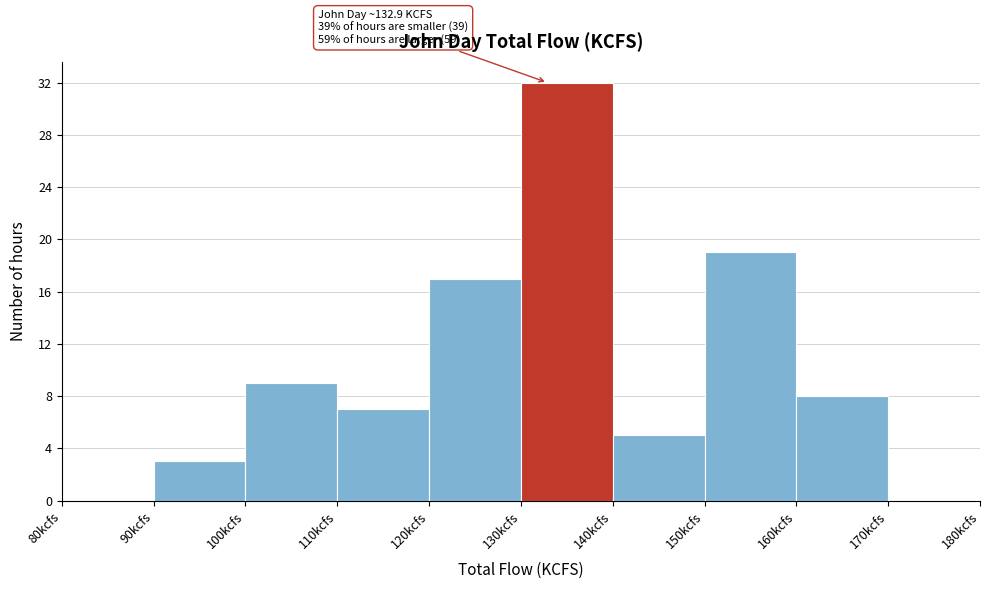

Which range on the x-axis has the tallest bar?

130 to 140